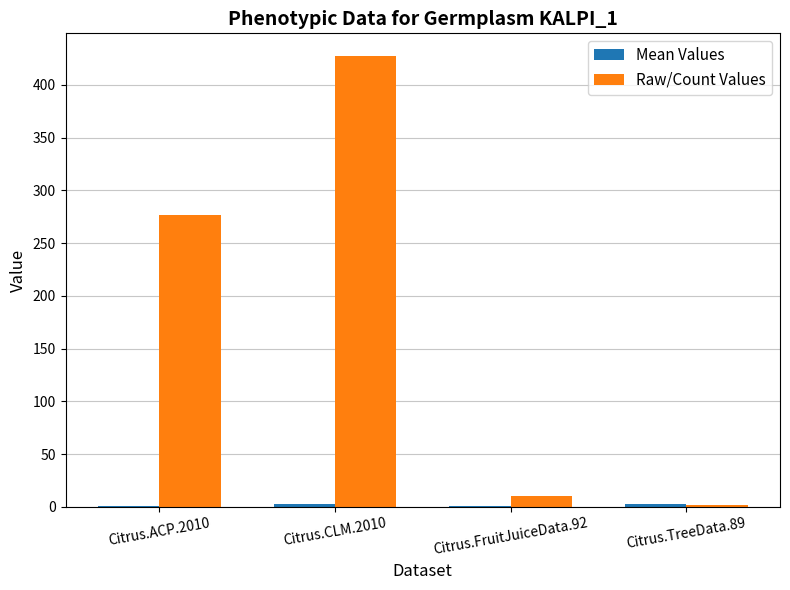

How many groups of bars are there?

4